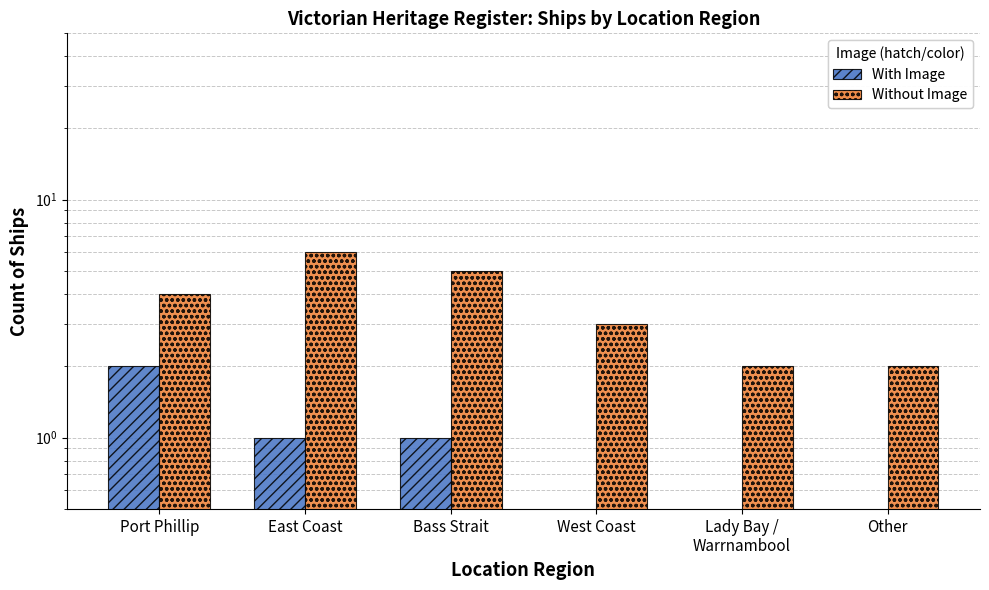

Reading left to right, what are all the values shown in this chart?

With Image: 2	1	1	0	0	0
Without Image: 4	6	5	3	2	2